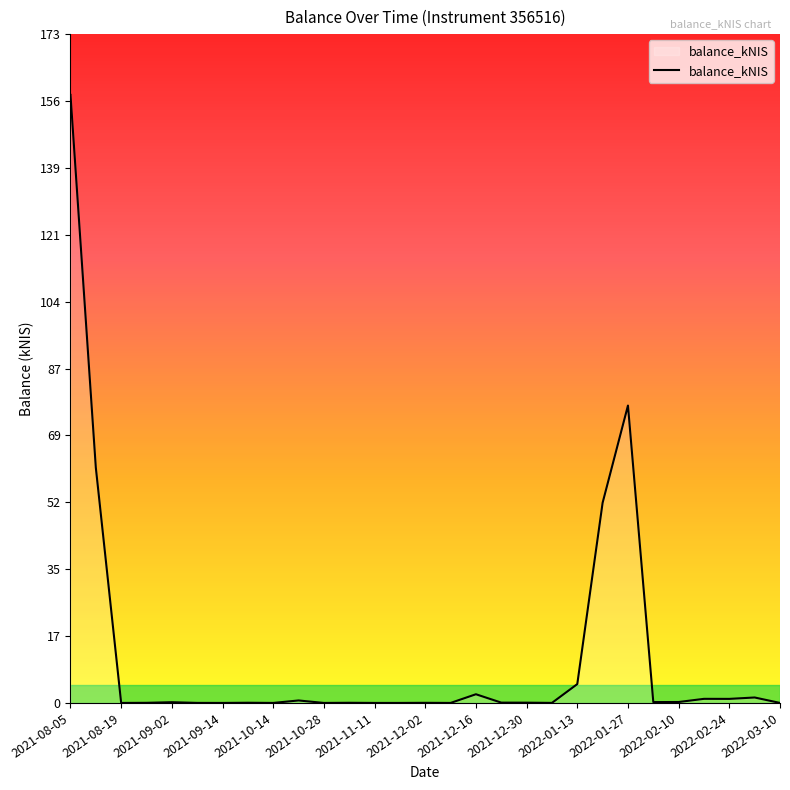

Count the number of data series in this chart.

1